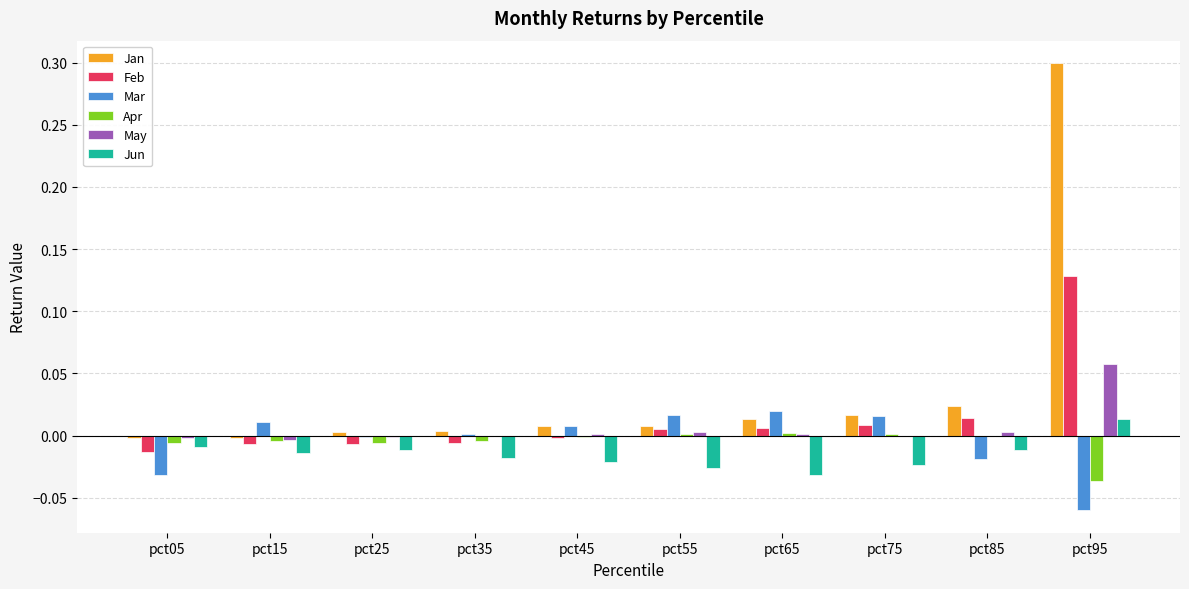

Which series has the largest range (max minus min)?

Jan